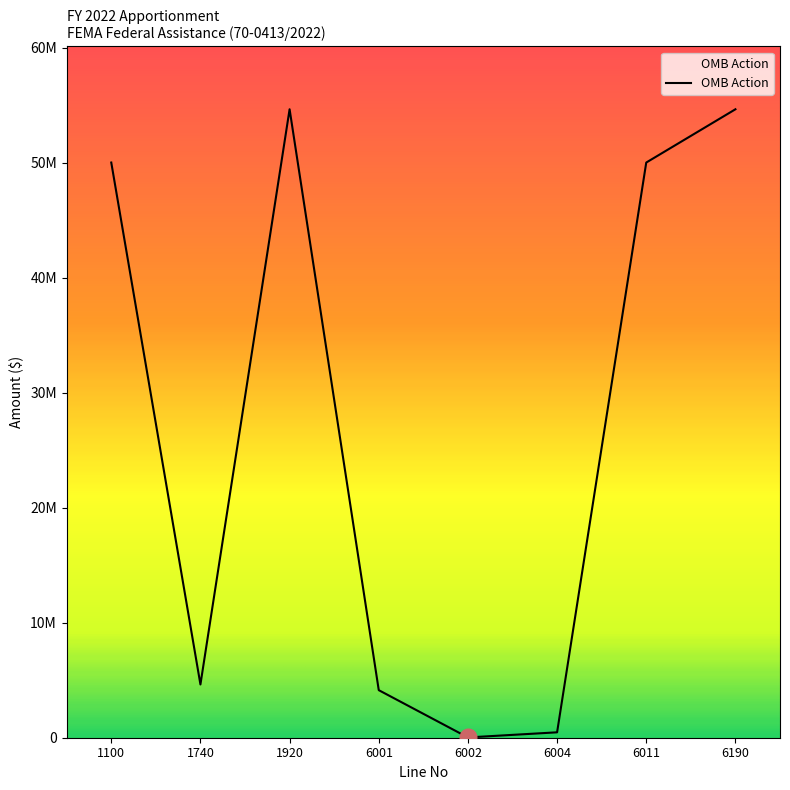

List the labels in order of value, smallest first.

6002, 6004, 6001, 1740, 1100, 6011, 1920, 6190